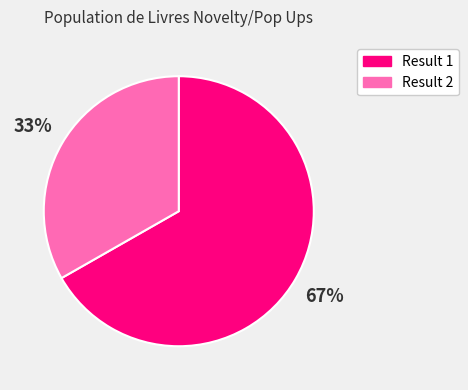

What is the ratio of the value at Result 1 to the value at Result 2?

2.0